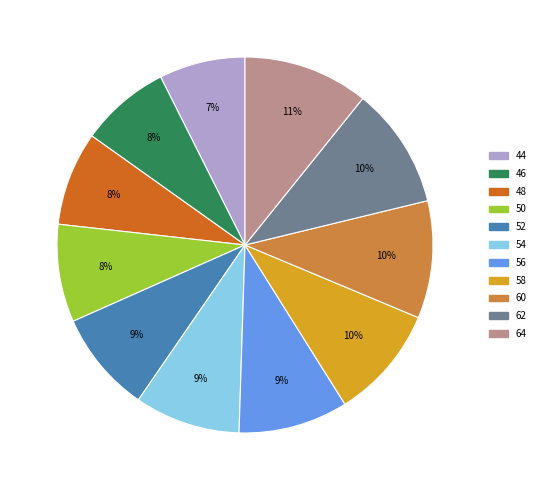

What percentage is the 54 slice, to the nearest percent?

9%